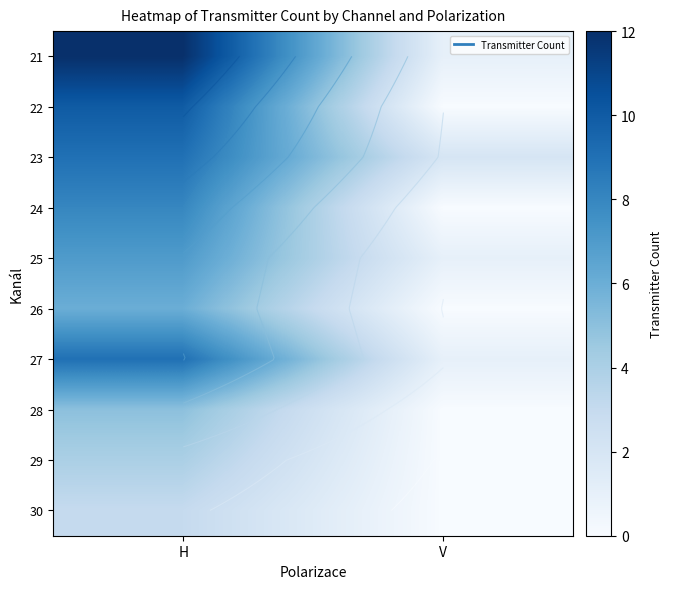

Which has a higher value, H or V?

H